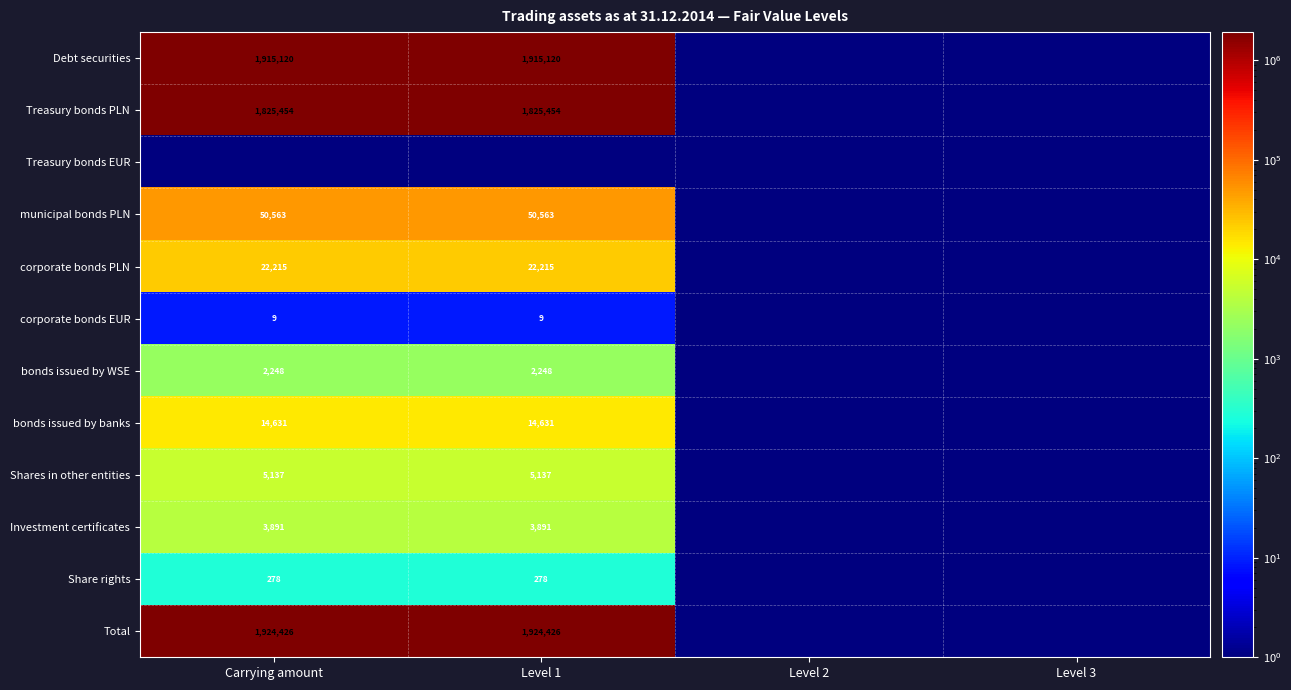

What is the sum of the Total values at Level 1 and Carrying amount?

3848852.0